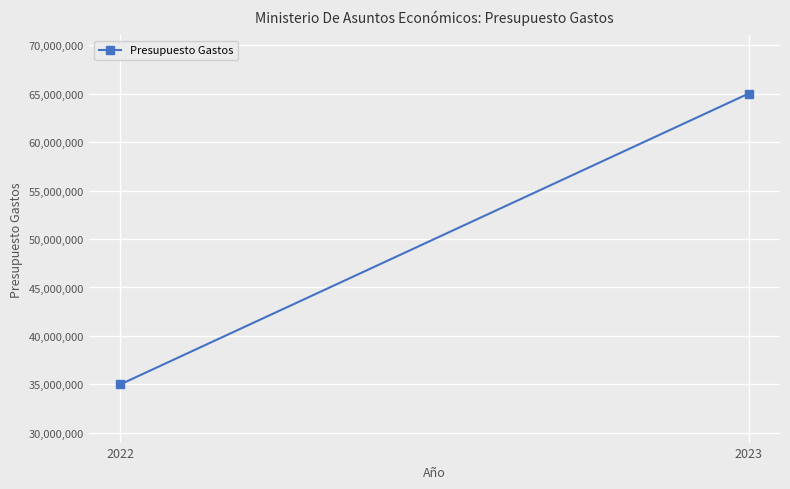

How many lines are shown in the chart?

1